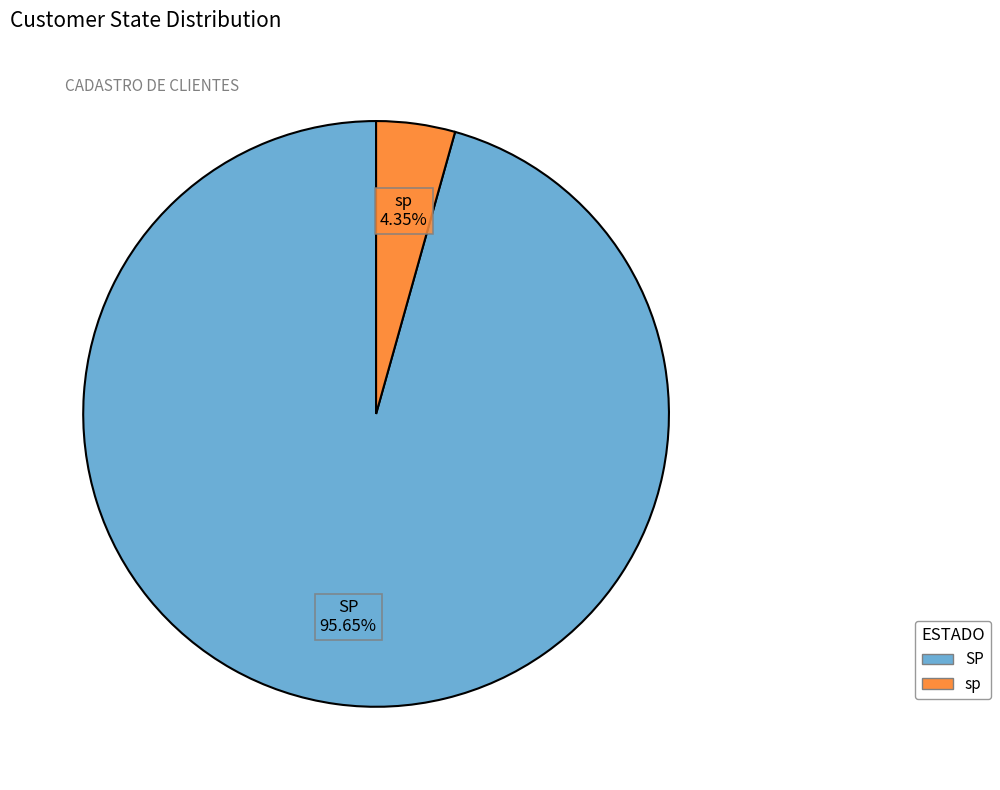

How many slices are in this pie chart?

2